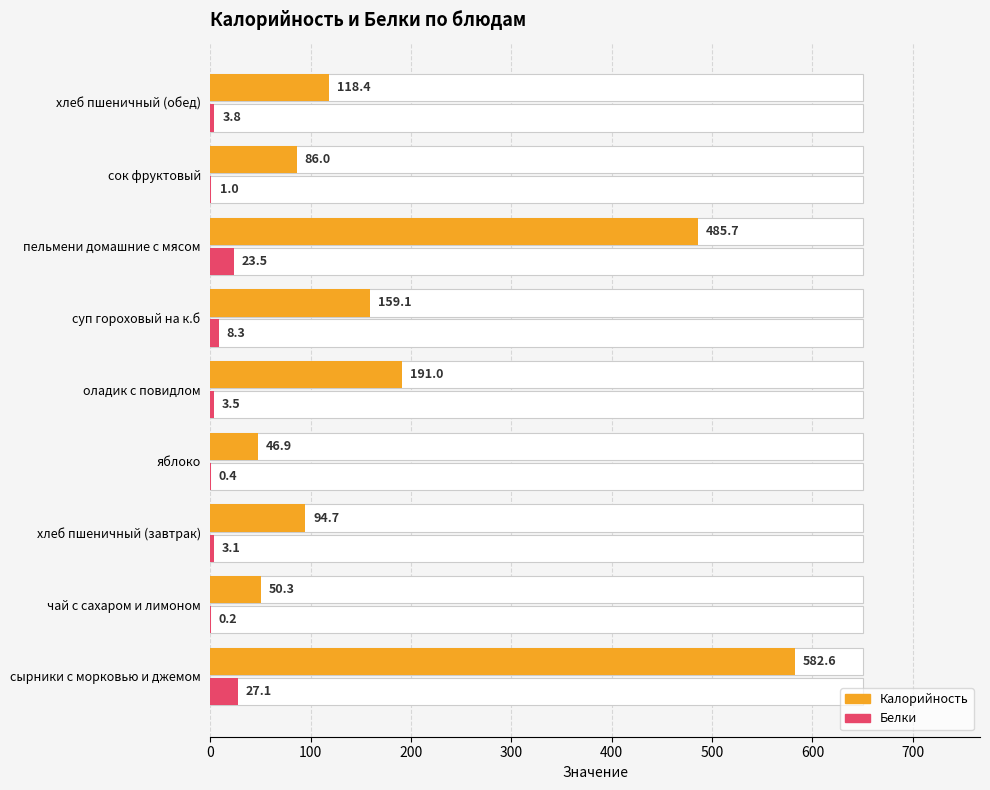

Which series has the largest total across all categories?

Калорийность